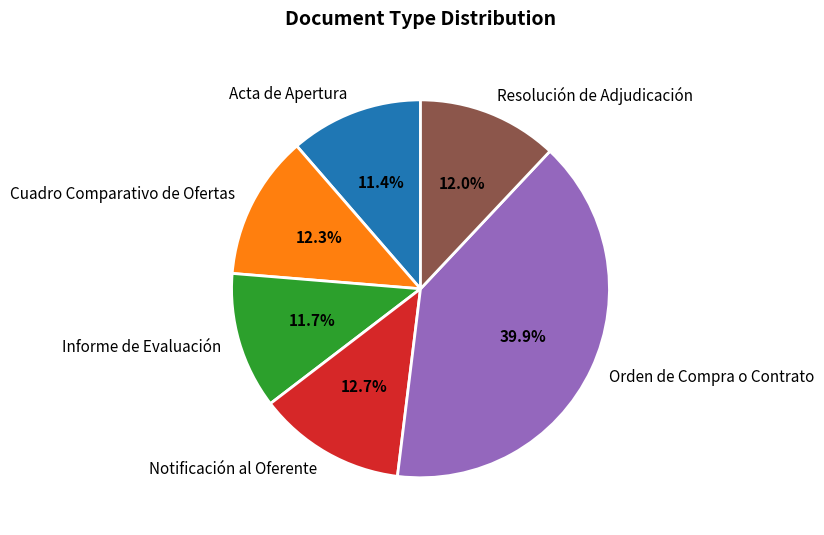

Which slice is the largest?

Orden de Compra o Contrato